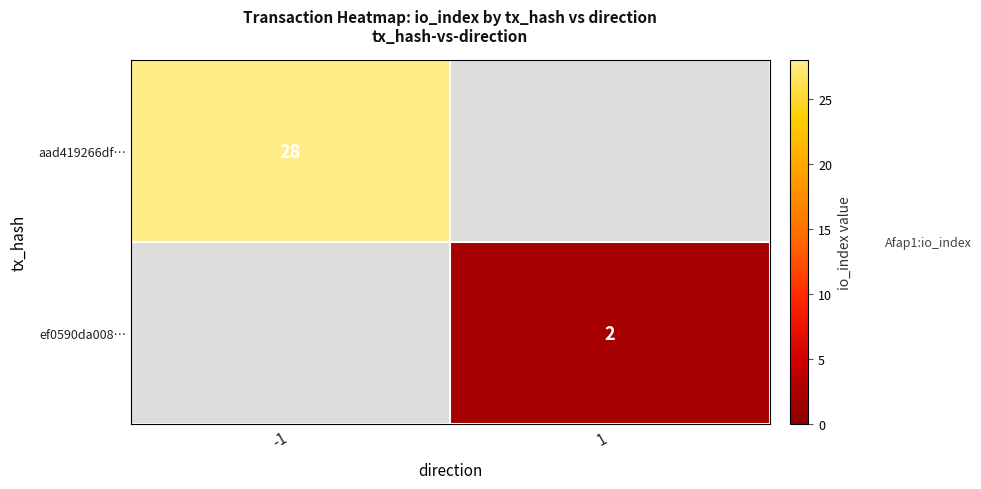

Is it true that aad419266df… equals 18 at -1?

False